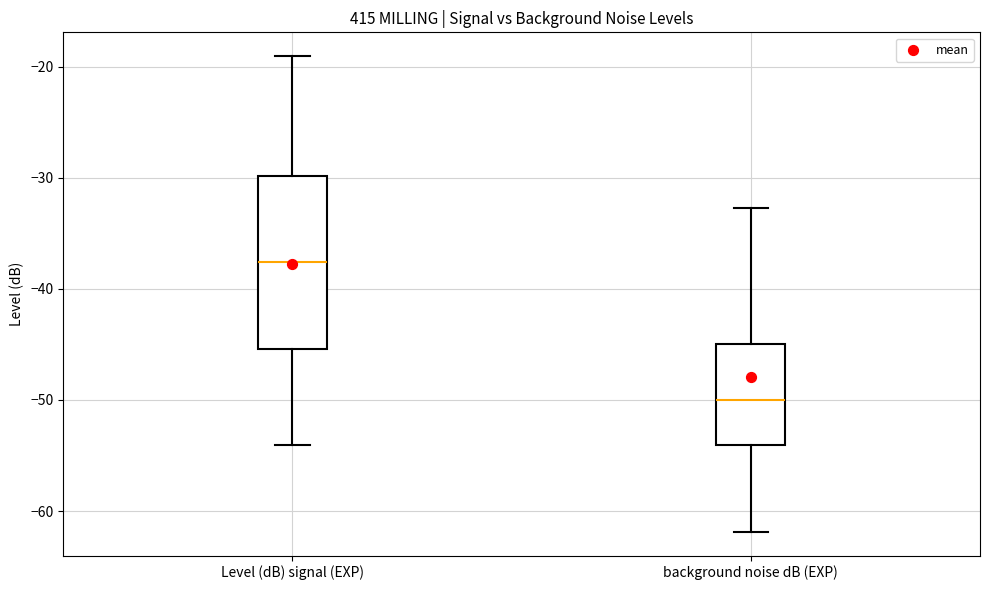

Where is the lower edge of the box for Level (dB) signal (EXP) on the y-axis? The values are not printed on the chart, so give them approximately, as read against the axis.

-45